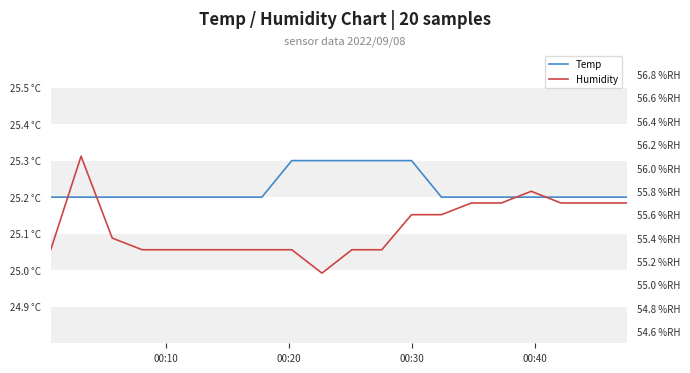

True or false: Temp and Humidity intersect in this chart.

False